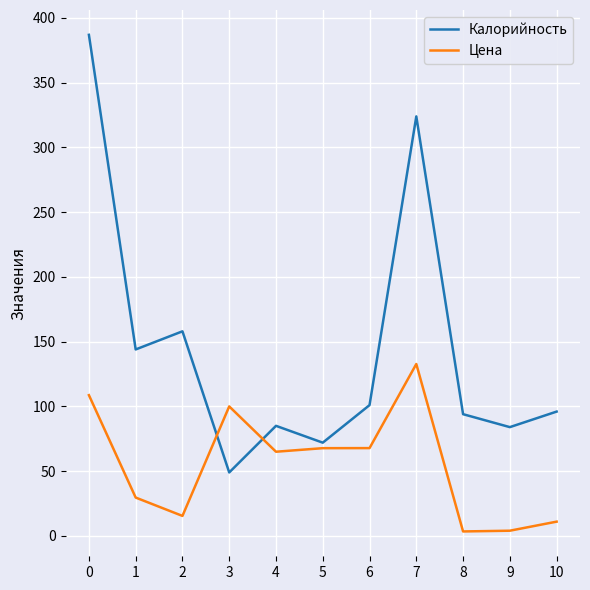

Between which two adjacent categories do Цена and Калорийность first intersect?

2 and 3